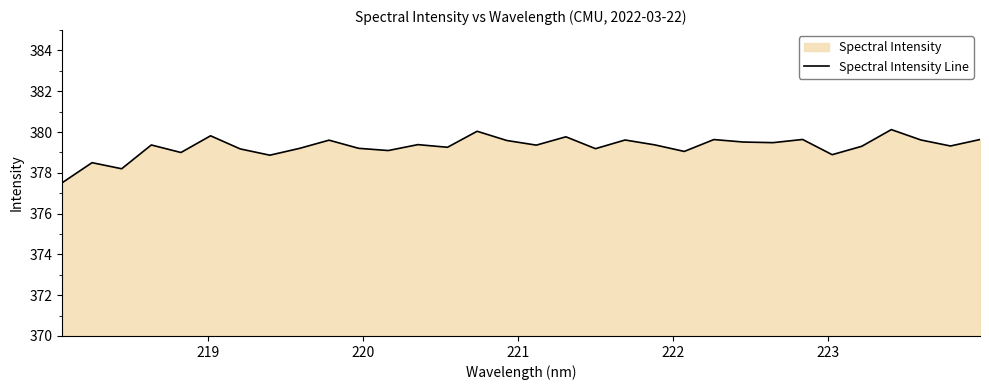

How many lines are shown in the chart?

1